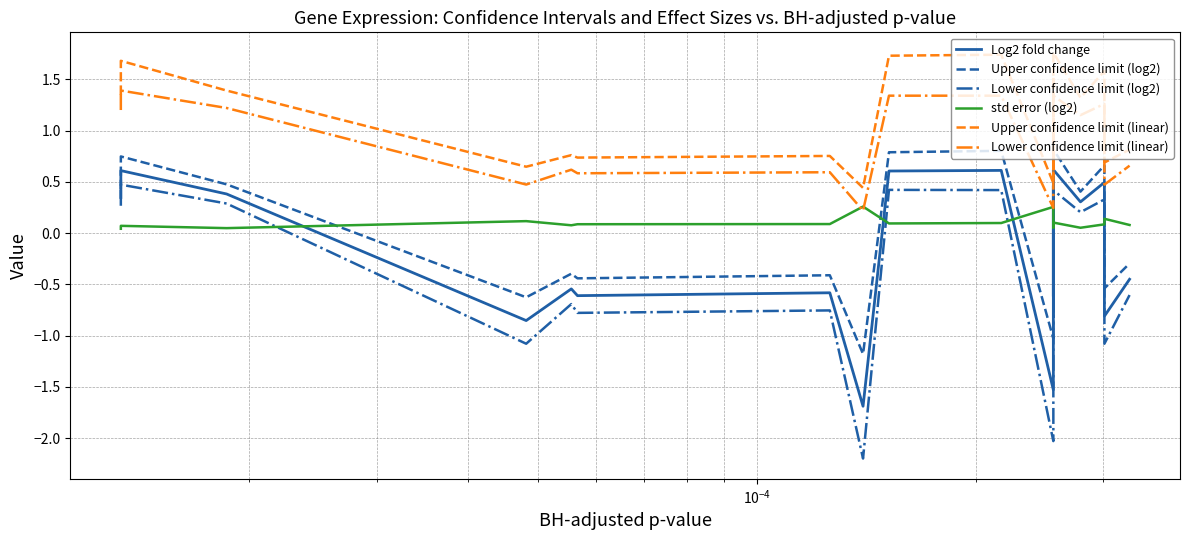

How many data points in Lower confidence limit (linear) are above 1?

10